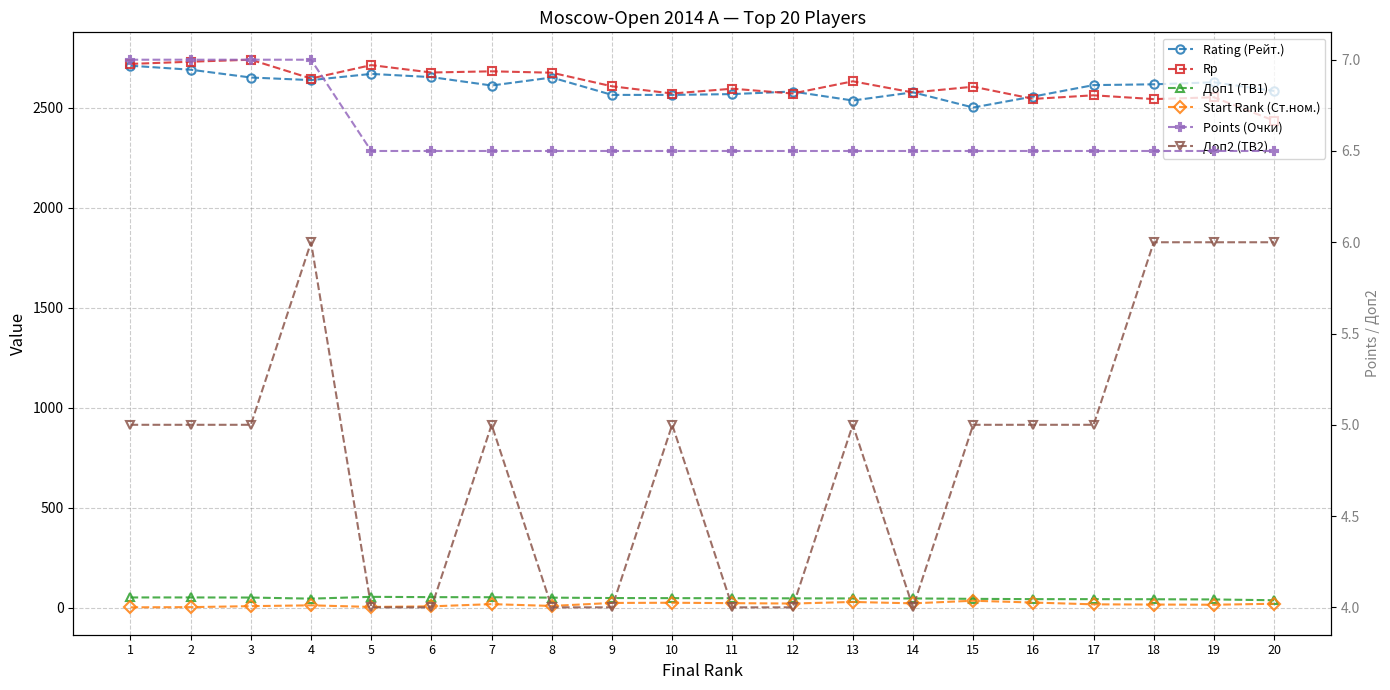

At how many categories does at least one series exceed 2589?

15